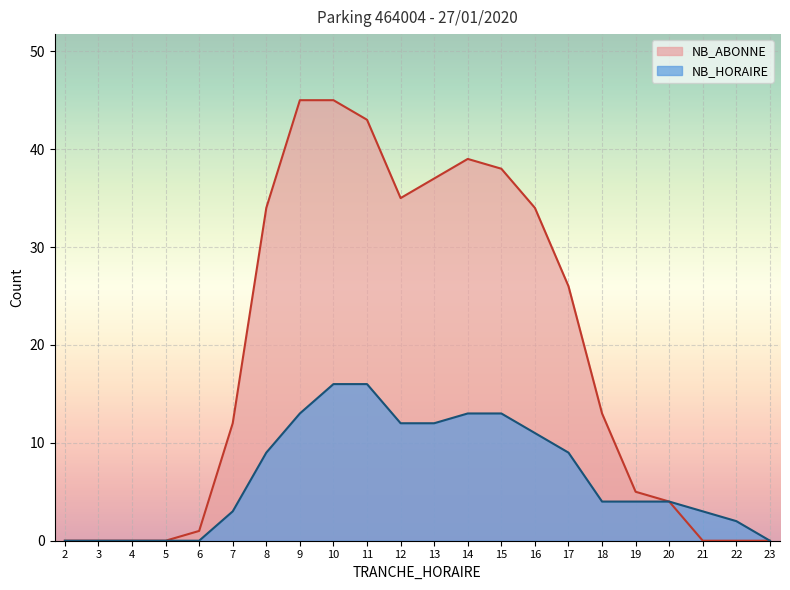

How many series are shown in this chart?

2